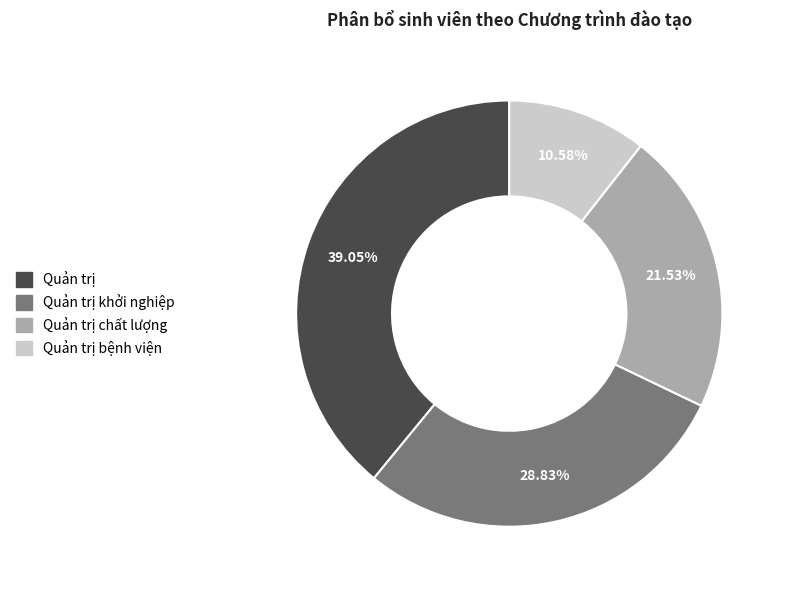

Does Quản trị chất lượng represent more than half of the total?

No